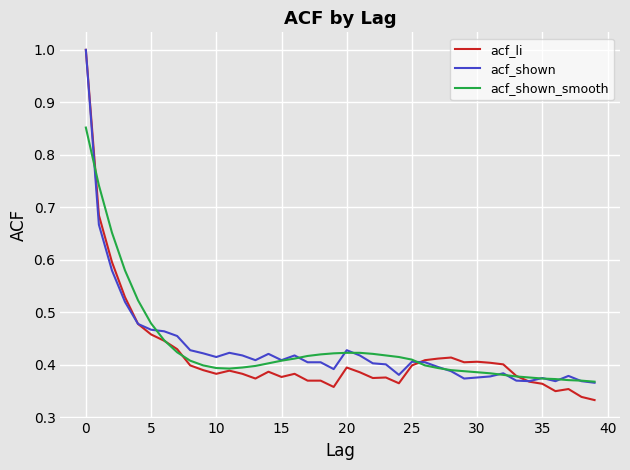

What is the highest value of the acf_shown series?

1.0